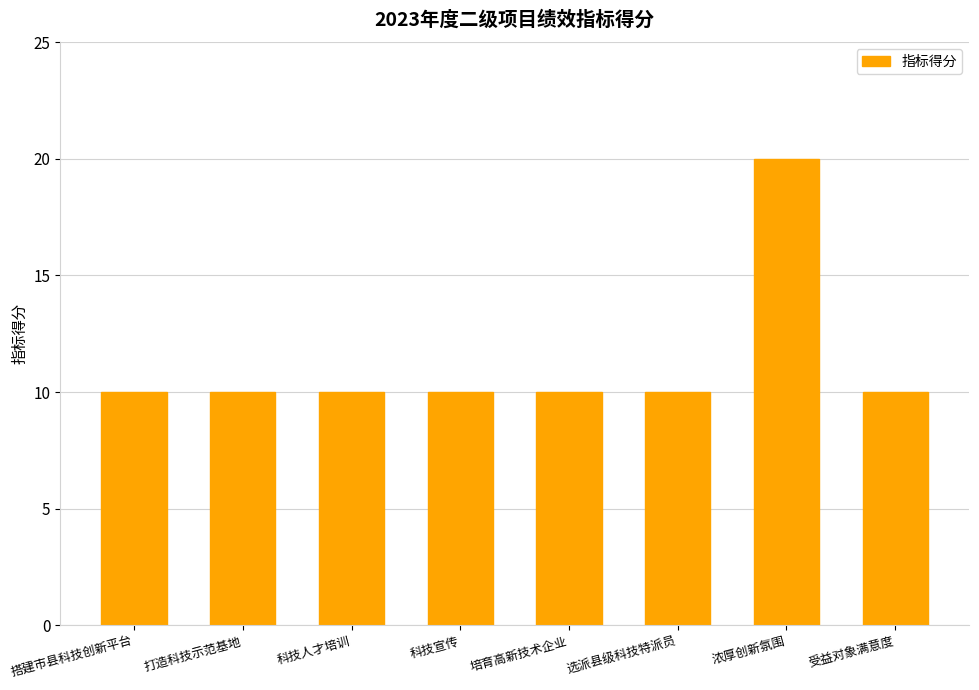

How many bars are there in total?

8